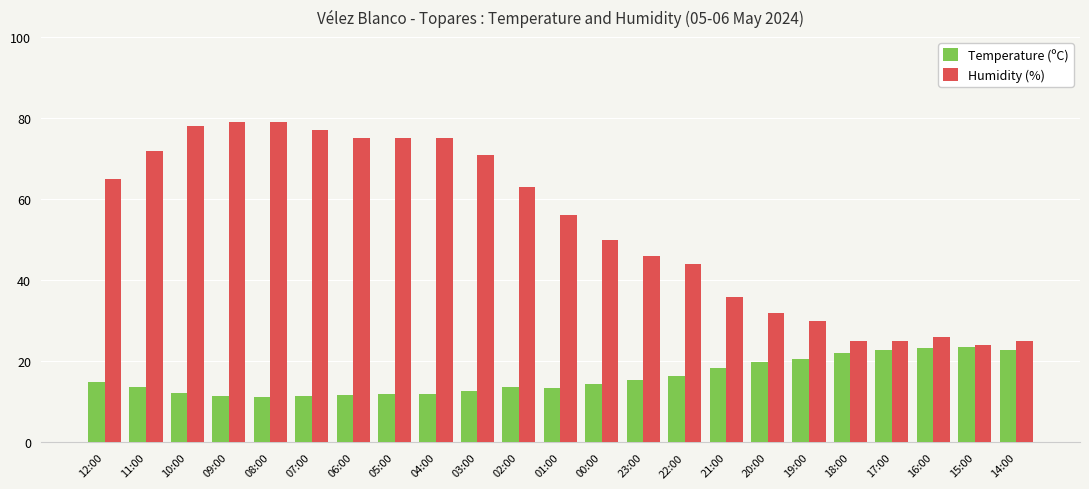

What is the spread (max minus min) of values at 02:00?

49.4